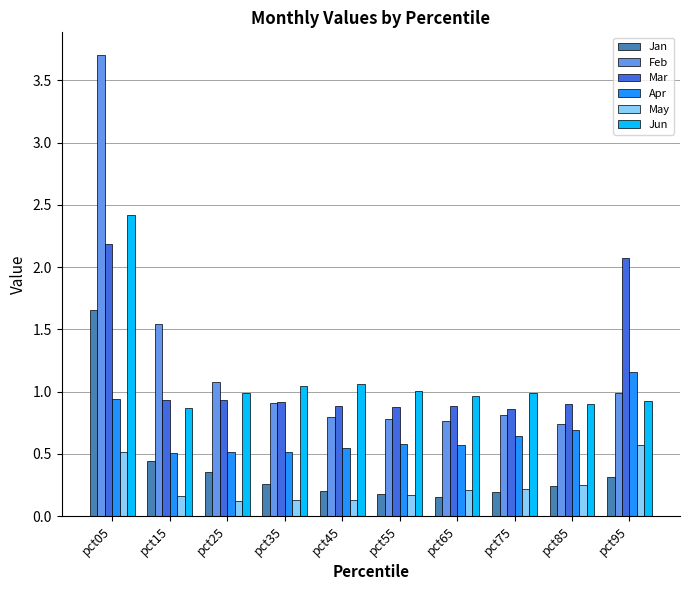

What is the sum of all Apr values?

6.7